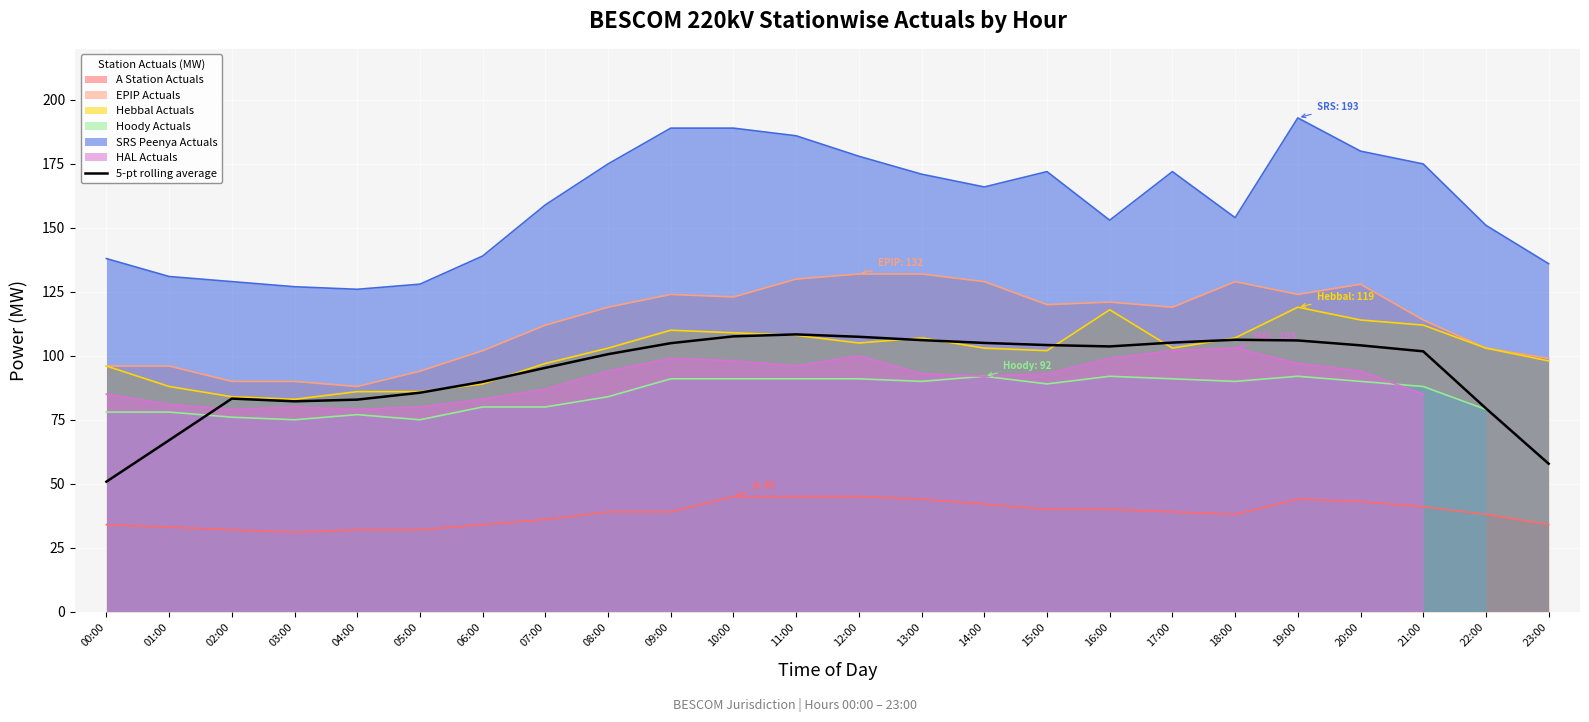

Rank the categories by value from highest to lowest.

11:00, 10:00, 12:00, 18:00, 13:00, 19:00, 17:00, 14:00, 09:00, 15:00, 20:00, 16:00, 21:00, 08:00, 07:00, 06:00, 05:00, 02:00, 04:00, 03:00, 22:00, 01:00, 23:00, 00:00